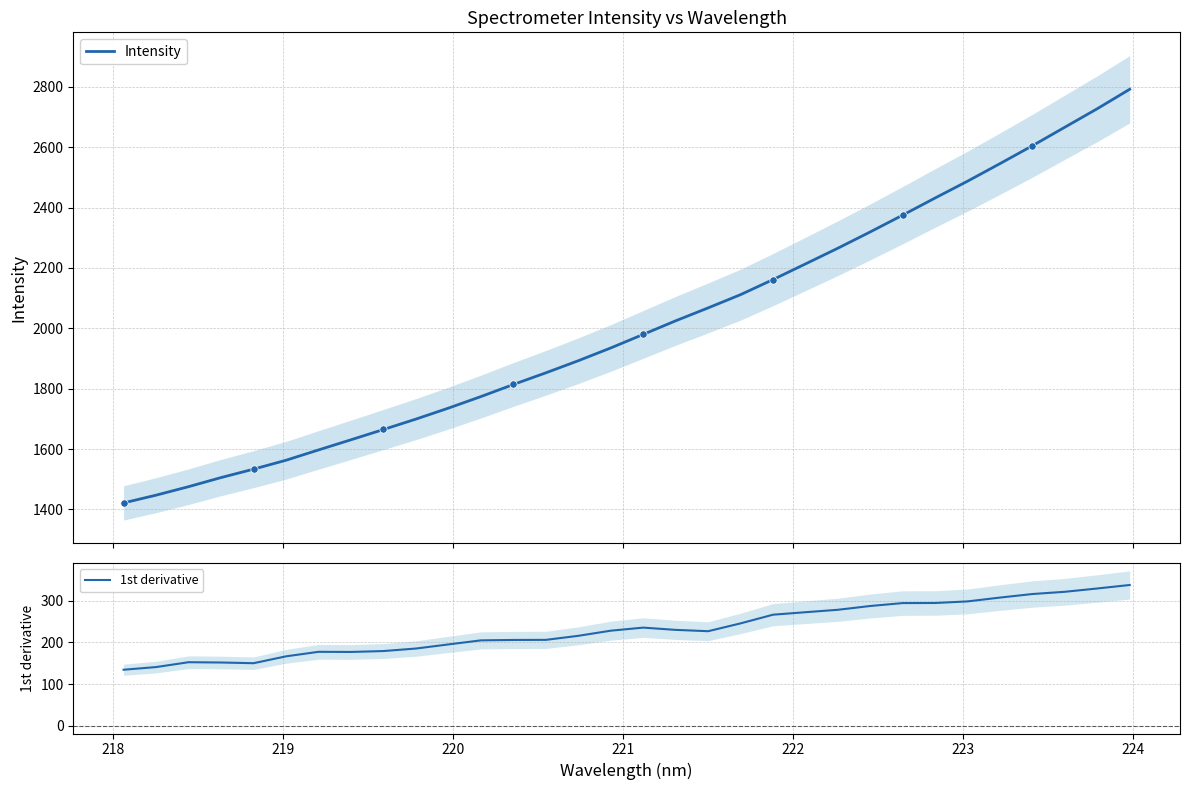

What are all the series names shown in the legend?

Intensity, 1st derivative